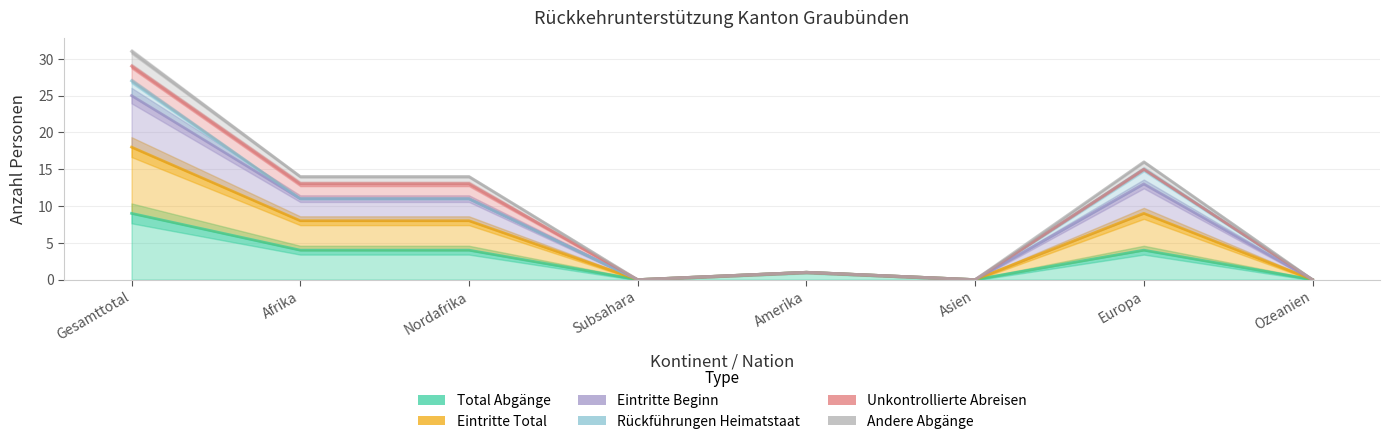

At which label does Andere Abgänge first exceed 14?

Gesamttotal